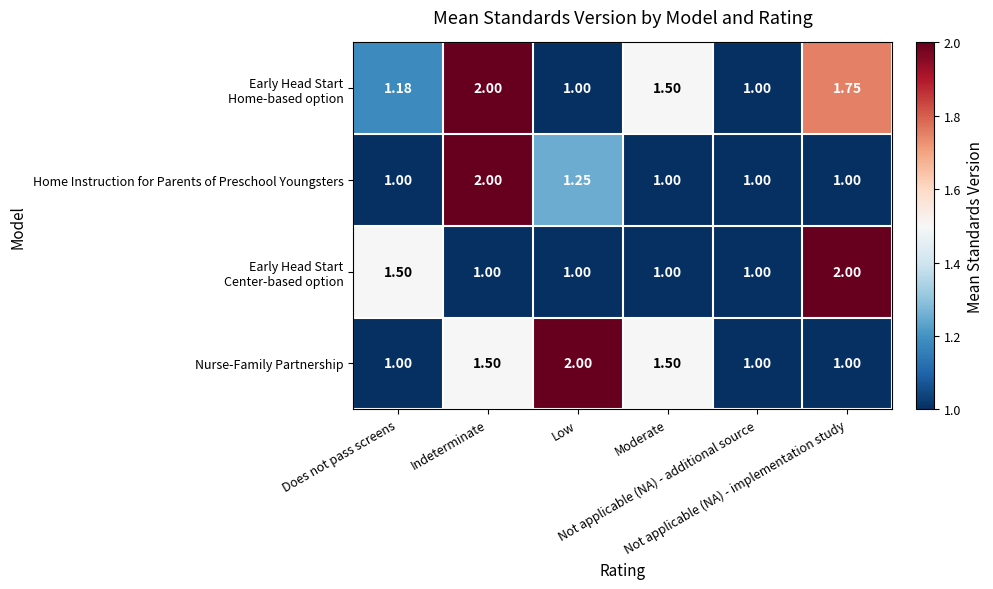

What is the maximum value shown in the chart?

2.0